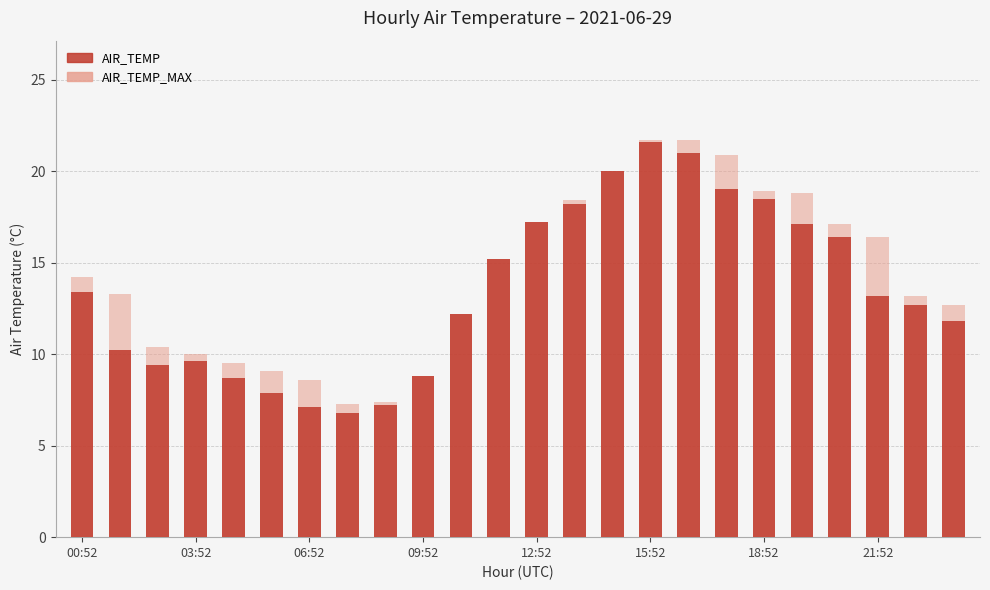

What position from the left is 10?

11